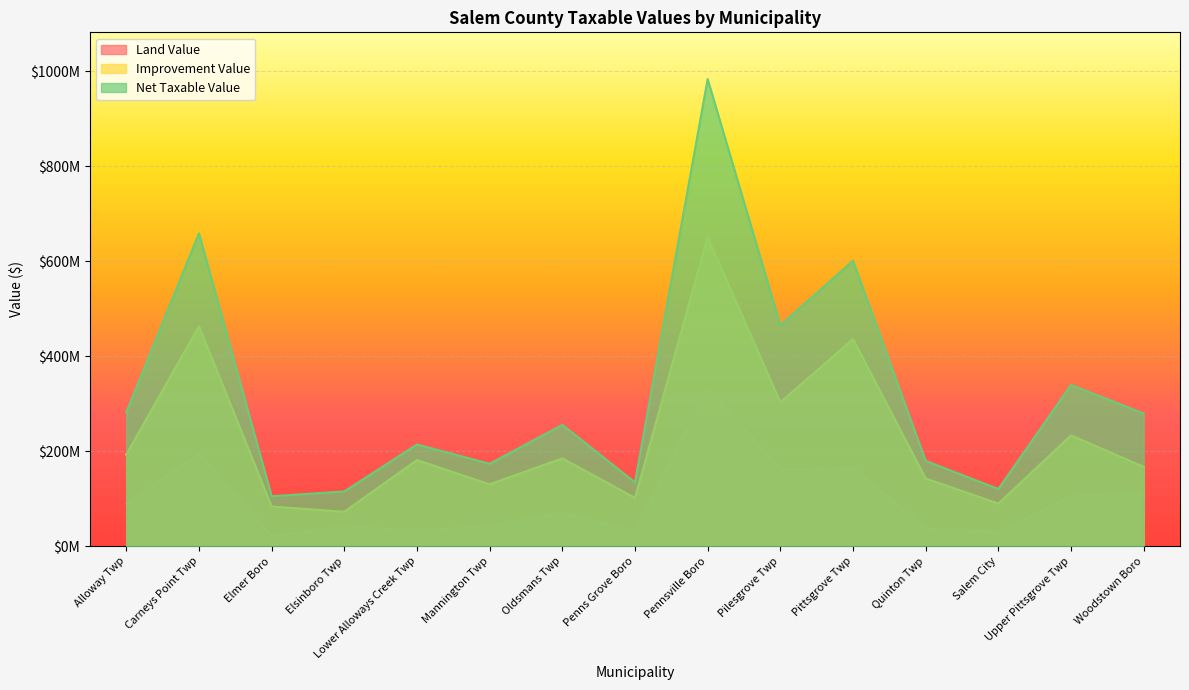

True or false: Land Value has a value of 21535400 at Elmer Boro.

True